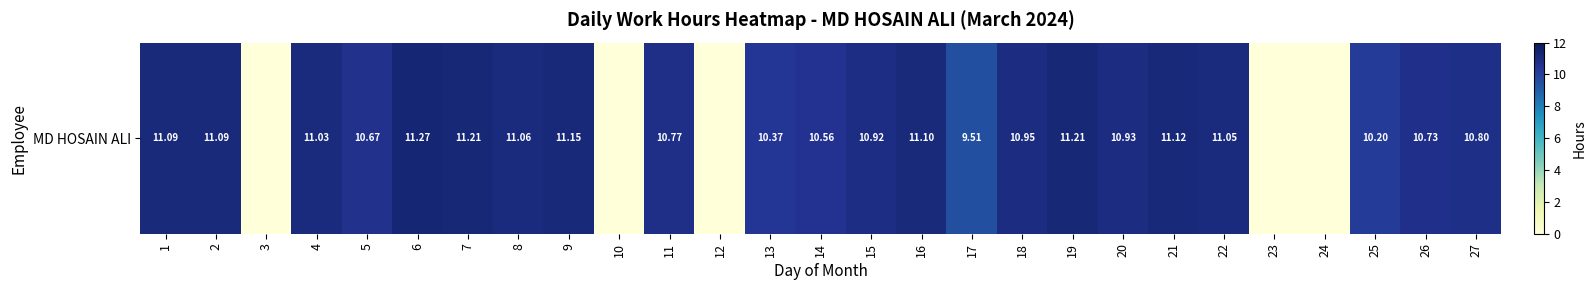

Rank the categories by value from highest to lowest.

6, 7, 19, 9, 21, 16, 1, 2, 8, 22, 4, 18, 20, 15, 27, 11, 26, 5, 14, 13, 25, 17, 3, 10, 12, 23, 24